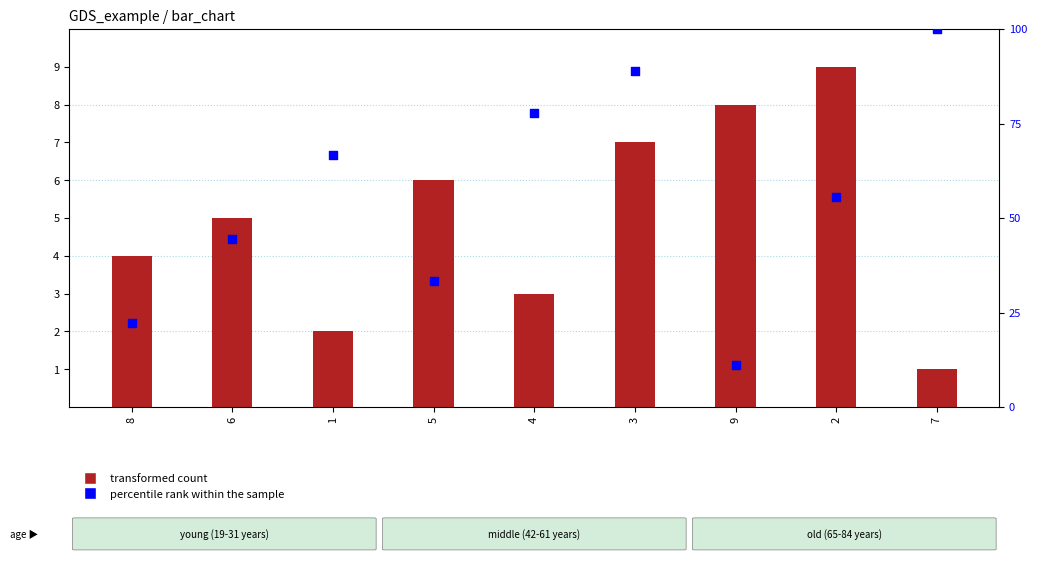

Which series contains the highest Y value?

percentile rank within the sample